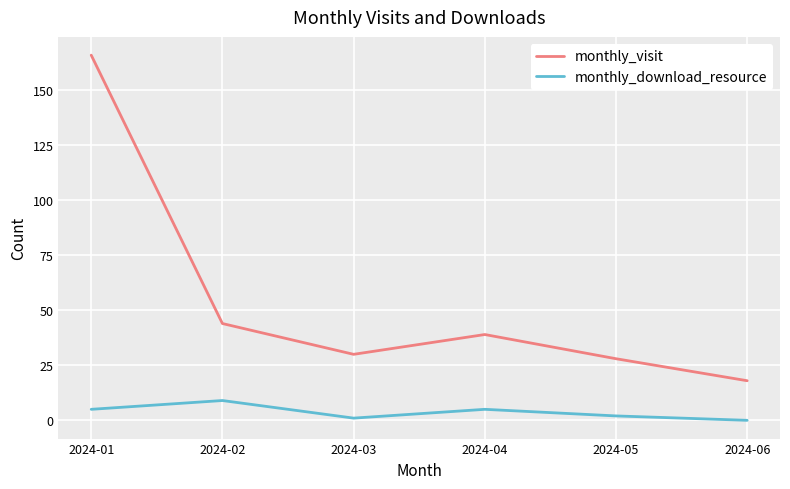

What is the sum of all monthly_visit values?

325